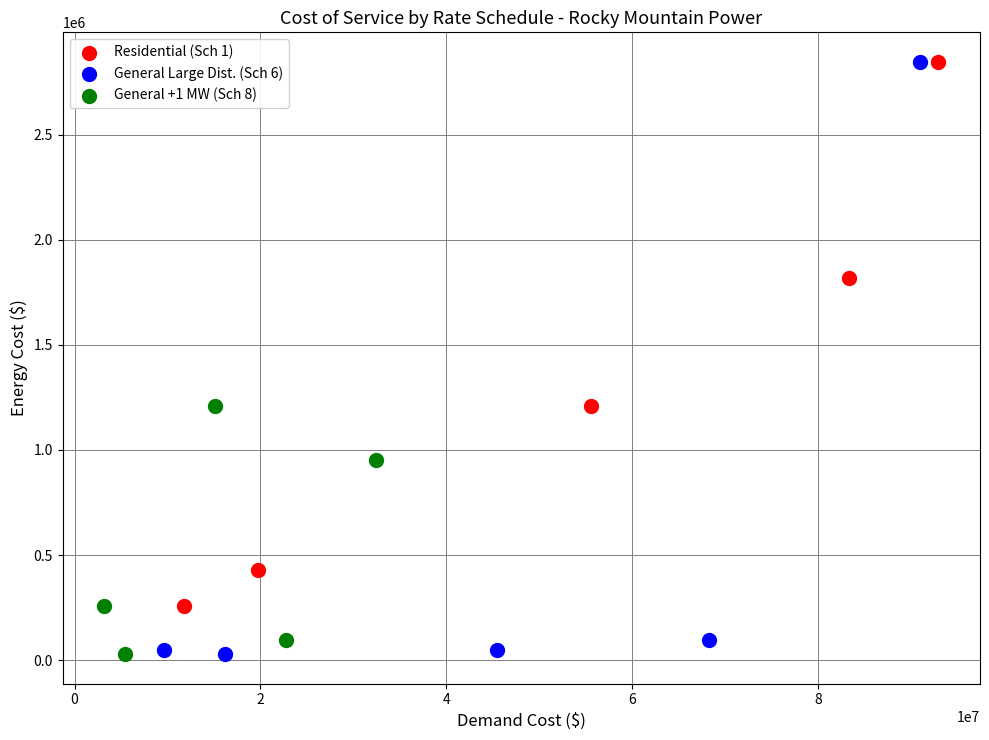

Which series has the widest spread of Y values?

General Large Dist. (Sch 6)